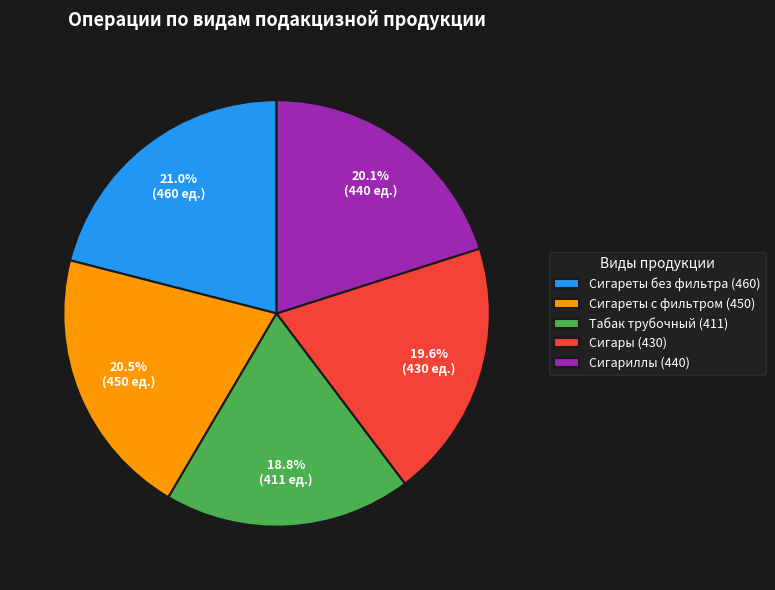

The Сигариллы (440) slice represents 11% of the pie. True or false?

False